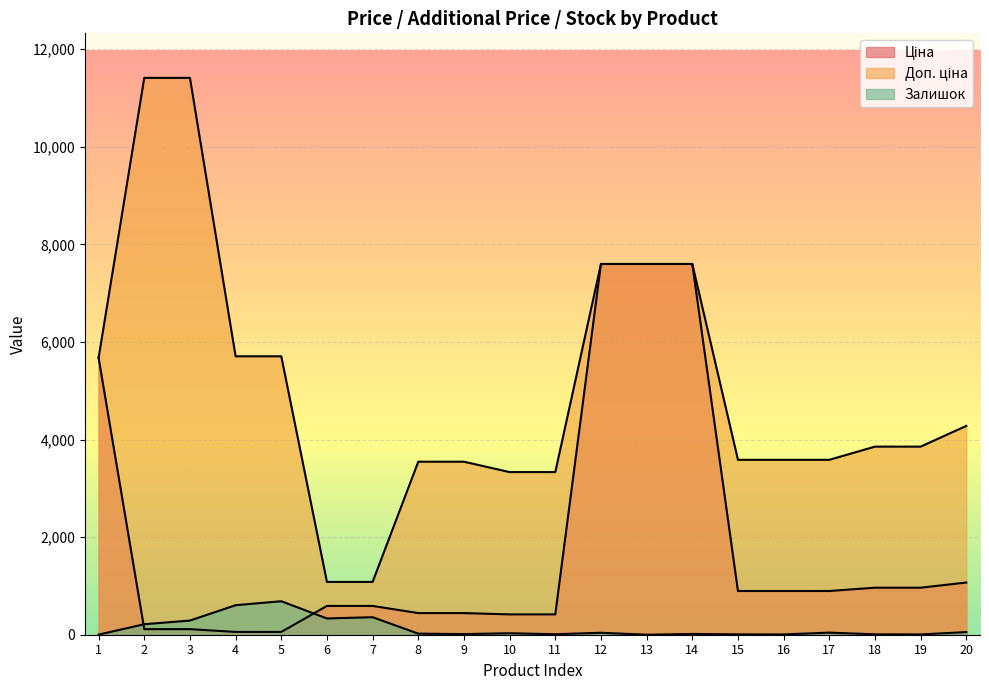

At how many categories does at least one series exceed 4459?

8